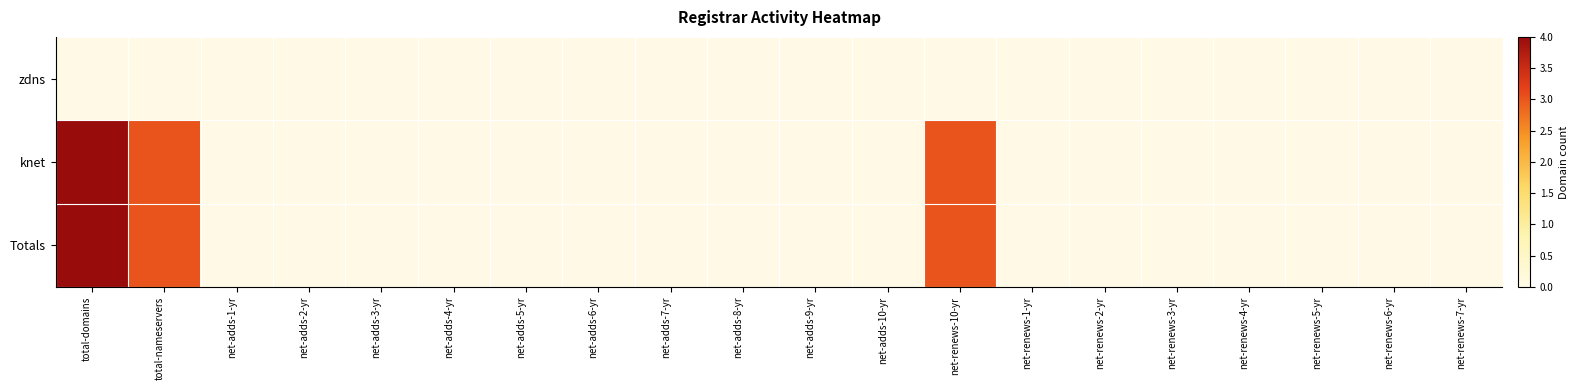

How many distinct data groups are displayed?

3